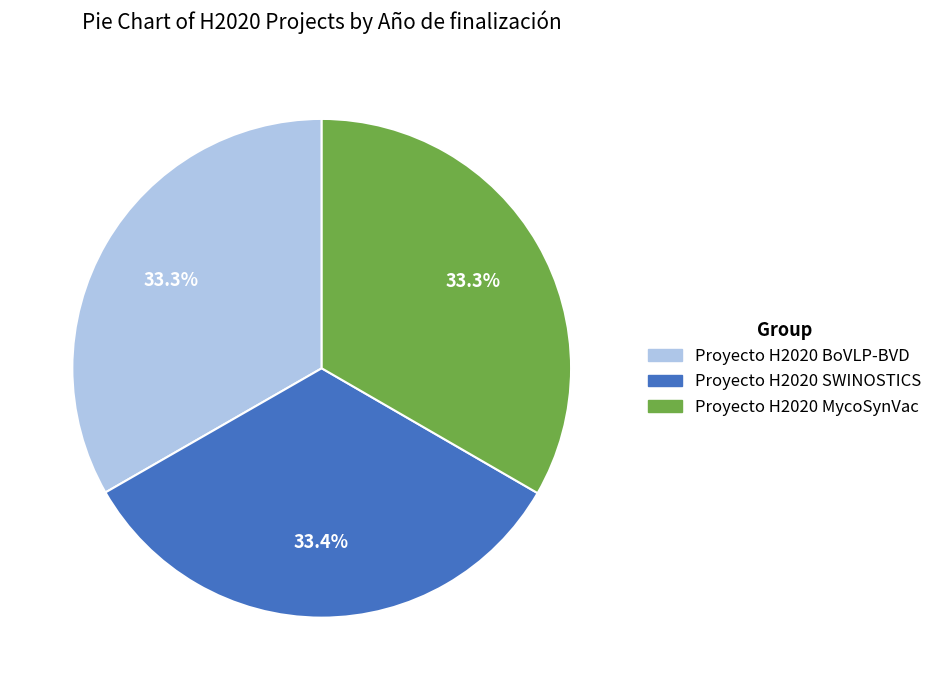

To the nearest percent, what is the average slice percentage?

33%